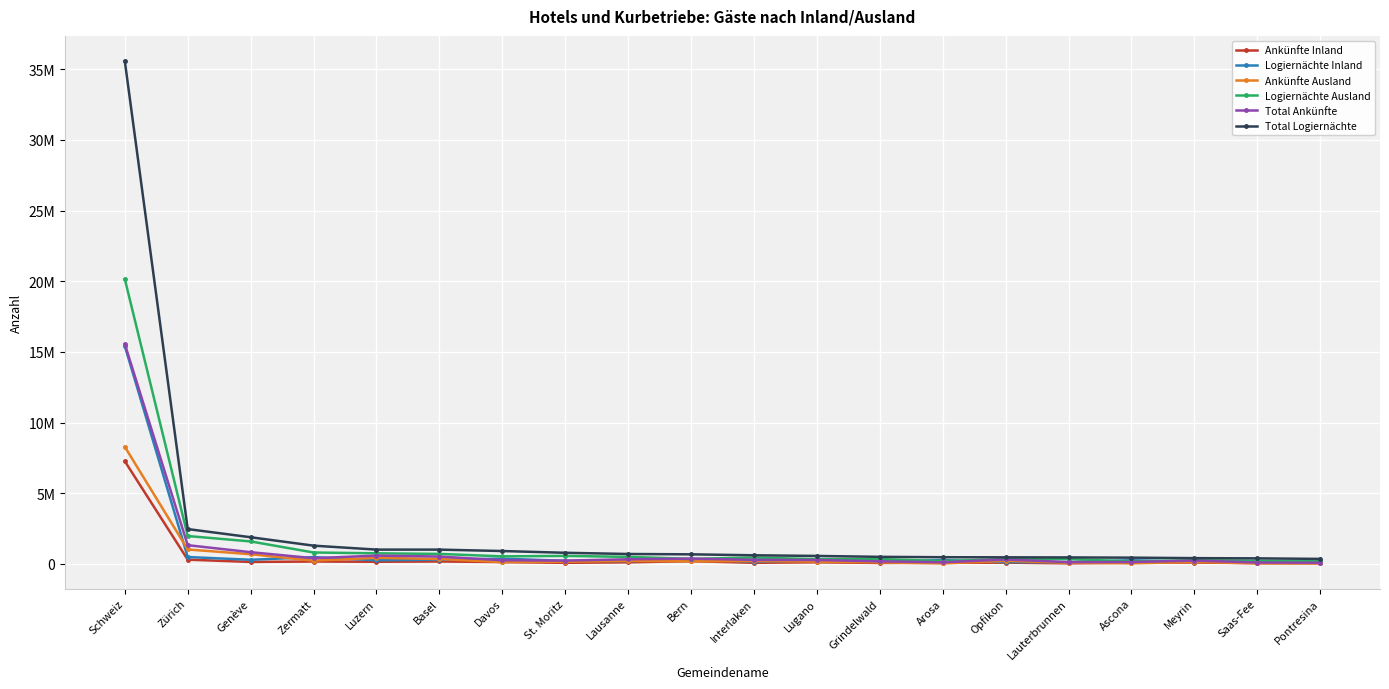

What position from the right is Luzern?

16